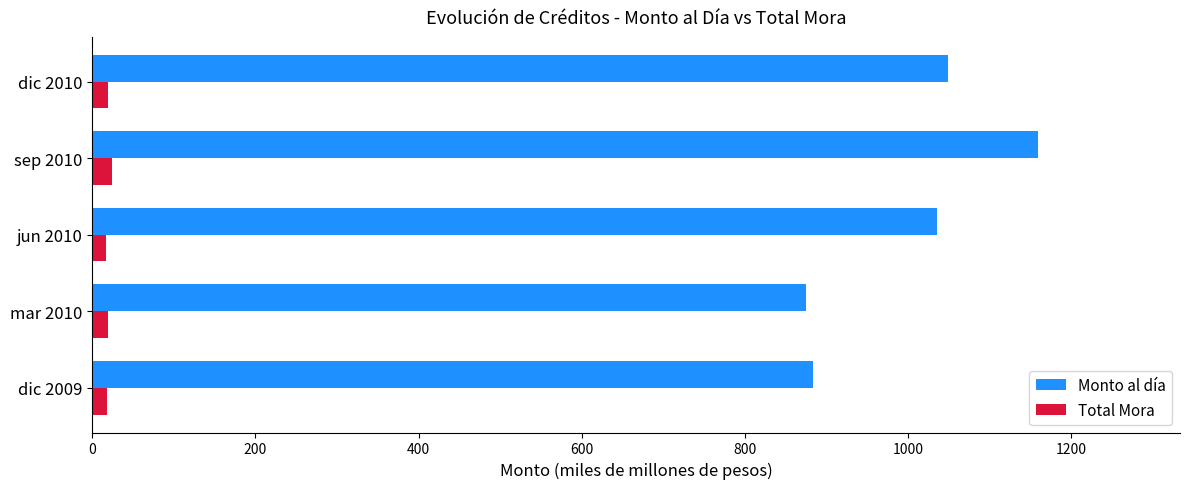

Is it true that Monto al día equals 782.0 at sep 2010?

False